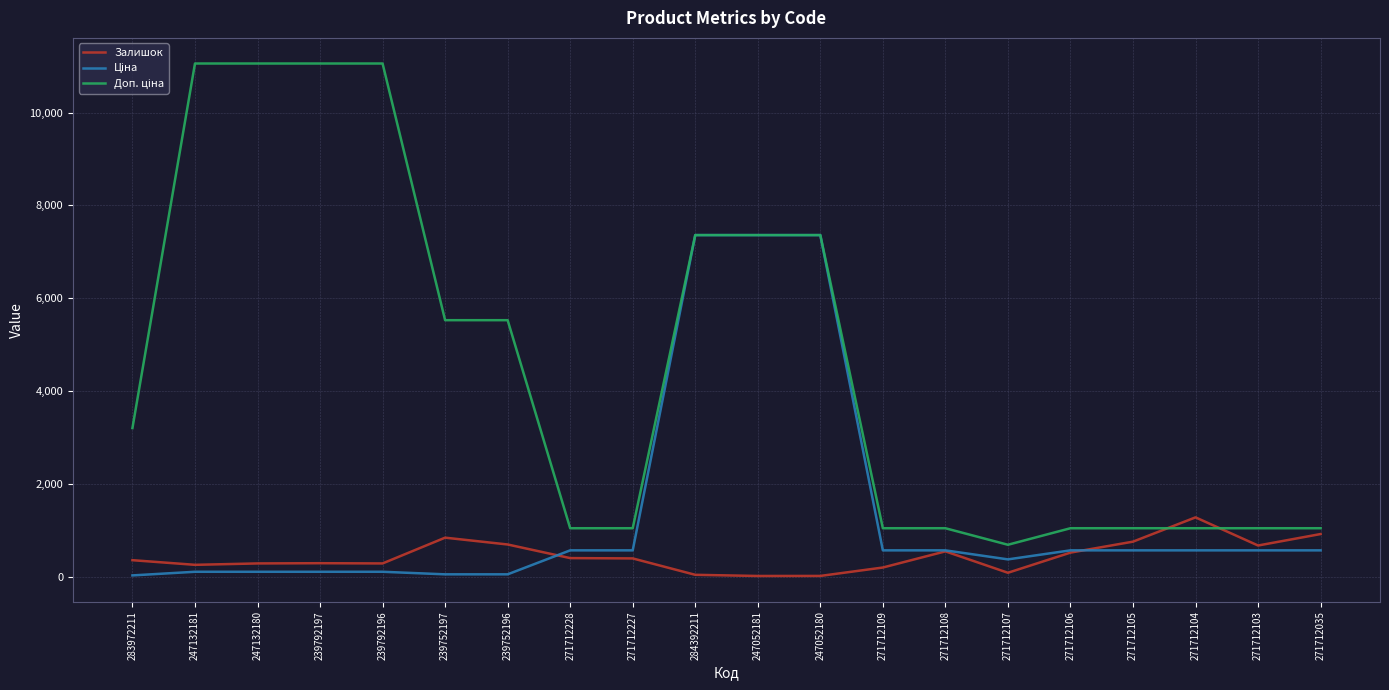

Count the number of data series in this chart.

3